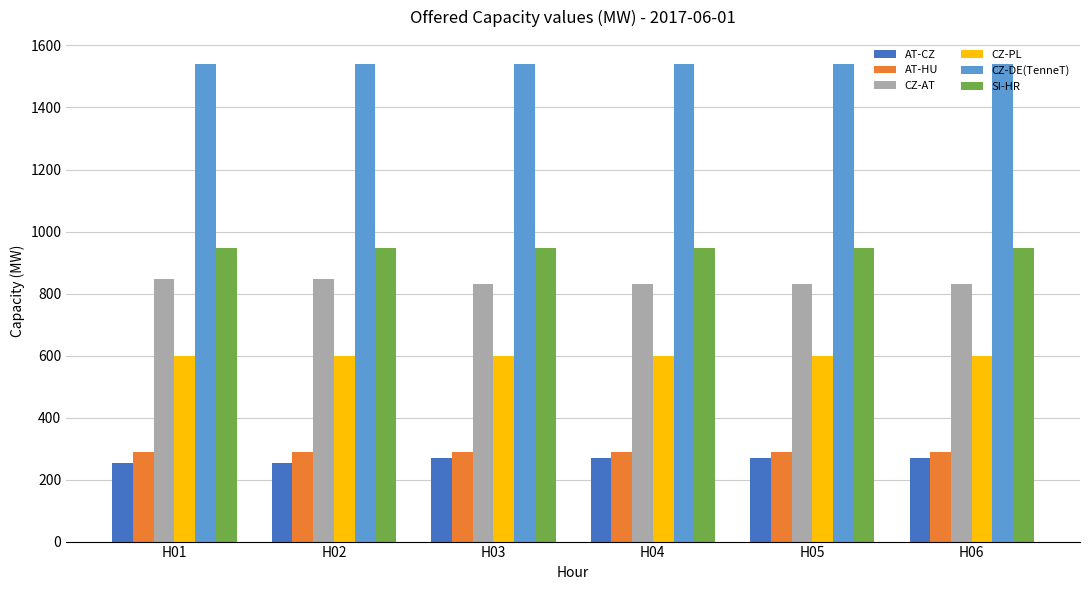

How many bars are there in total?

36